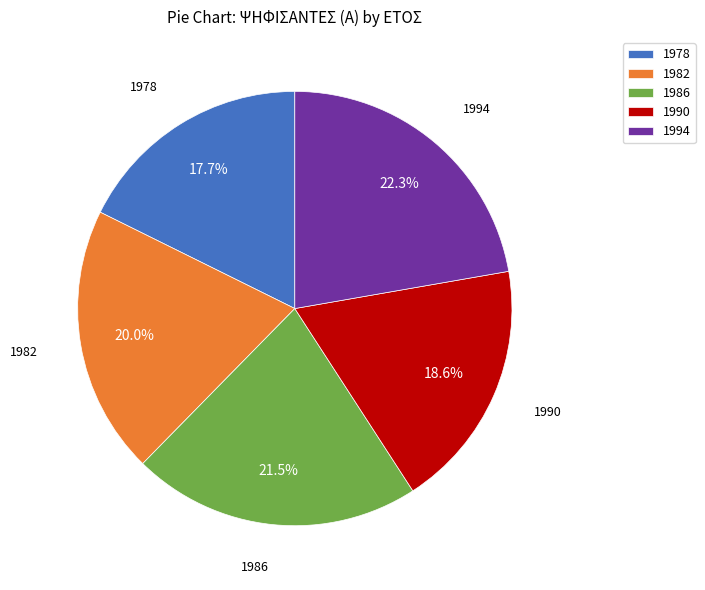

Combined, do 1986 and 1990 account for over 50%?

No